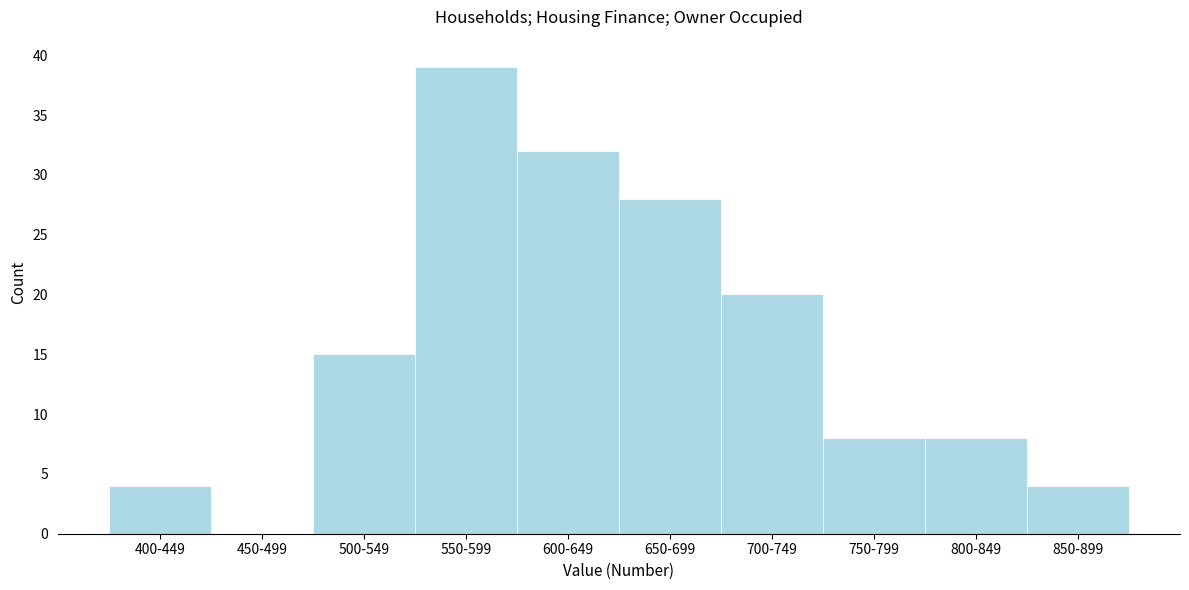

Reading left to right, list all the values displayed in this chart.

400-449=4	450-499=0	500-549=15	550-599=39	600-649=32	650-699=28	700-749=20	750-799=8	800-849=8	850-899=4